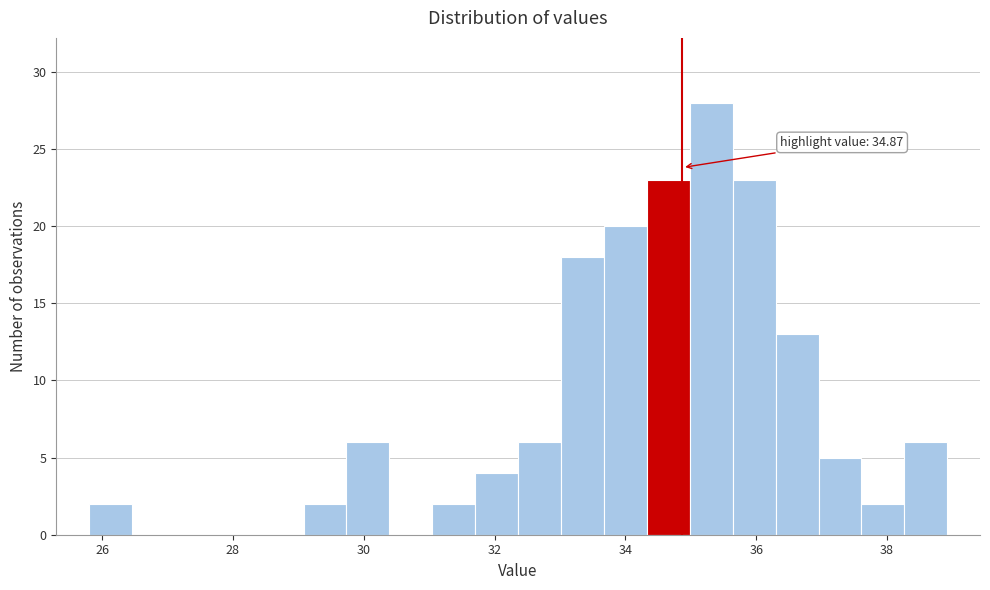

Around what value on the x-axis is the tallest bar? Give the approximate position of its centre, as read against the axis.

35.4